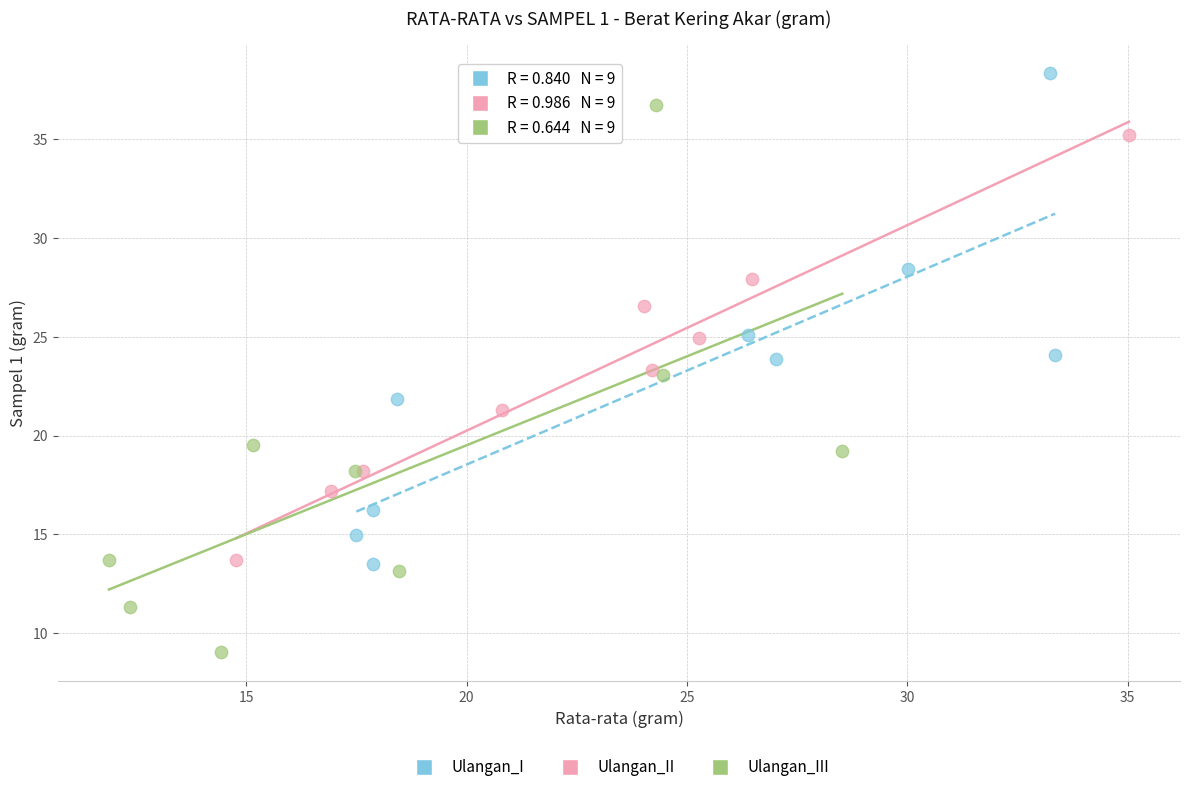

Which series has the largest Y range (max minus min)?

Ulangan_III